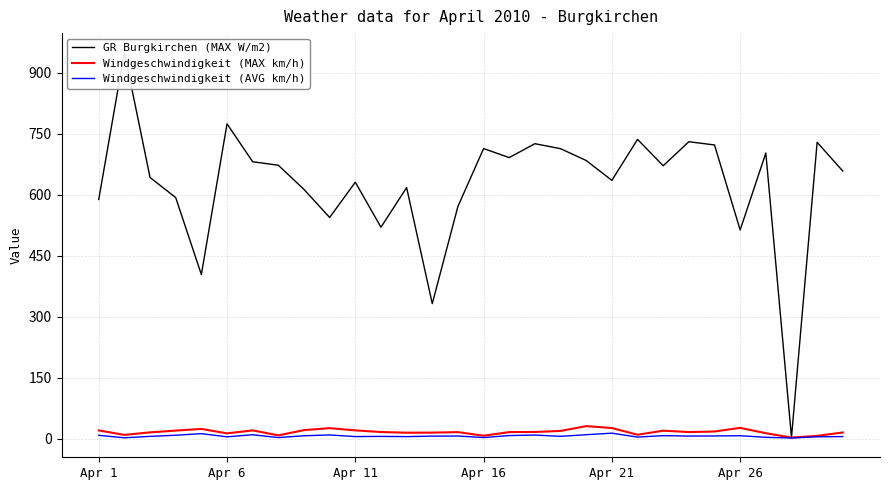

Which series has the largest range (max minus min)?

GR Burgkirchen (MAX W/m2)